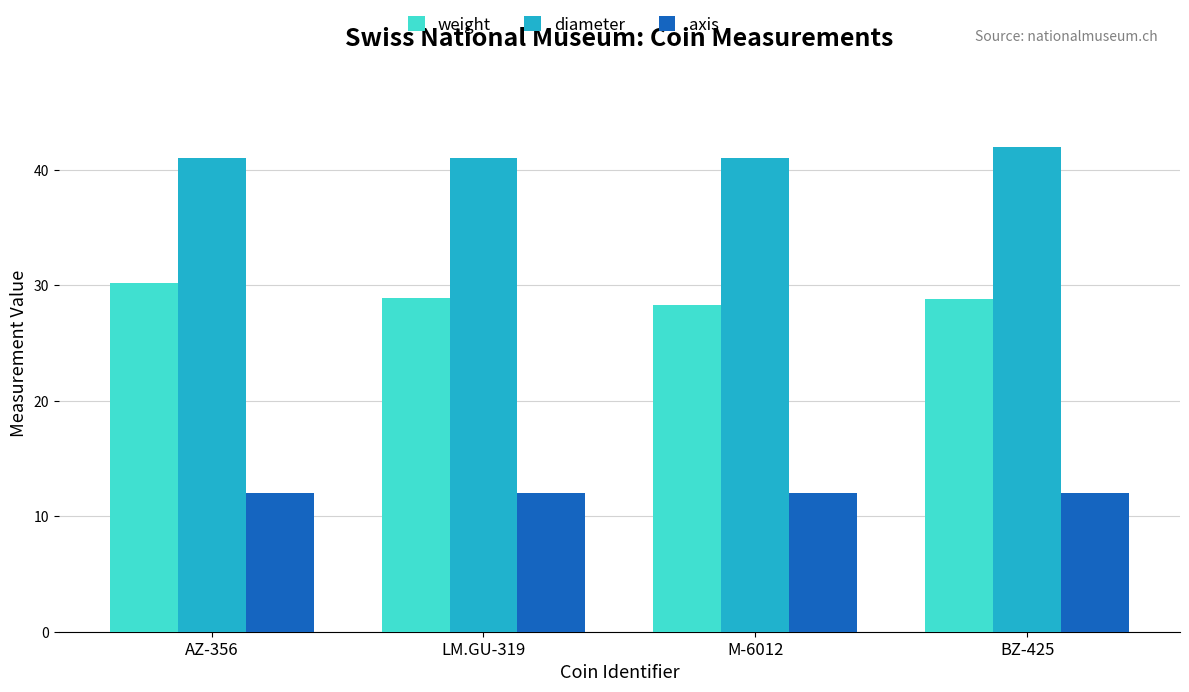

What is the spread (max minus min) of values at BZ-425?

30.0